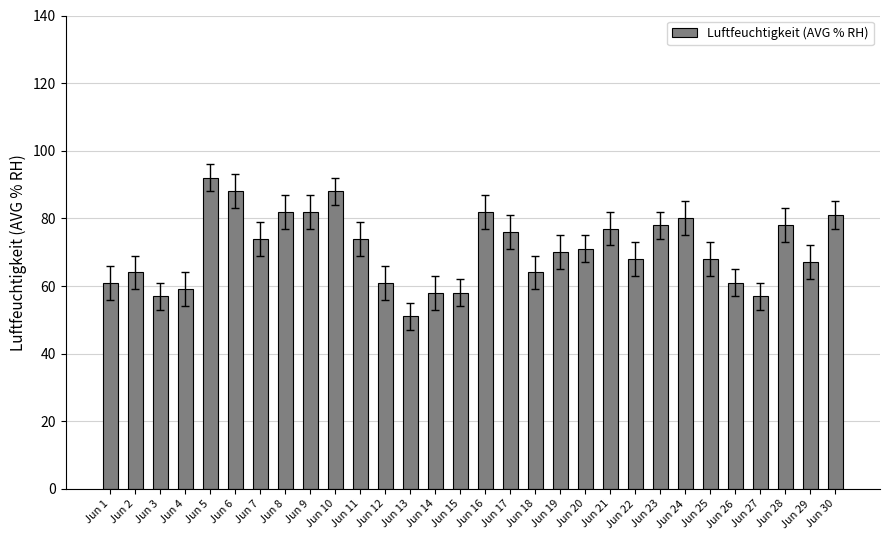

The value at Jun 17 is 104. True or false?

False